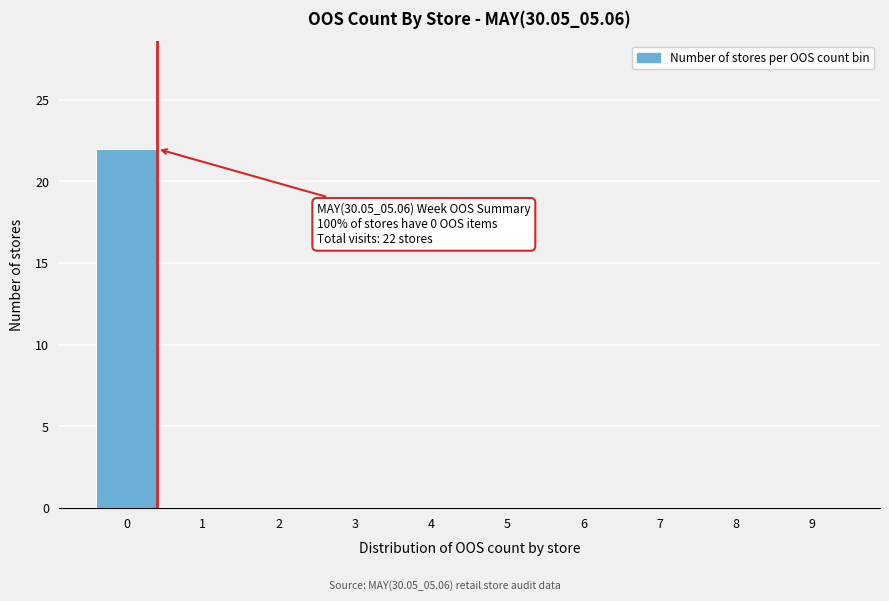

Reading left to right, extract all data points from this chart.

0=22	1=0	2=0	3=0	4=0	5=0	6=0	7=0	8=0	9=0